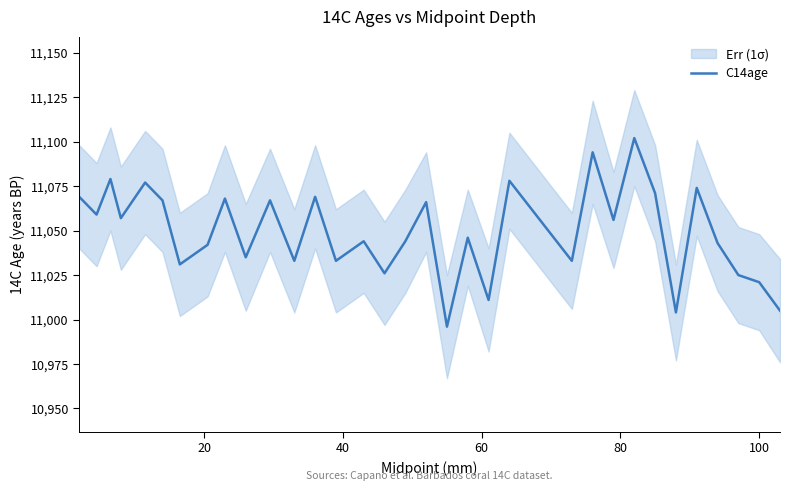

What is the lowest value of the C14age series?

10996